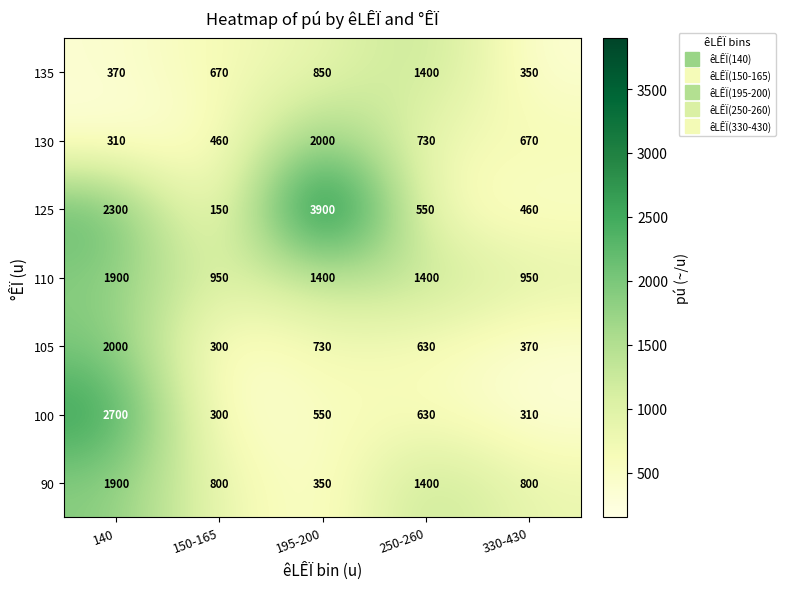

Rank the categories by 105 value from lowest to highest.

150-165, 330-430, 250-260, 195-200, 140